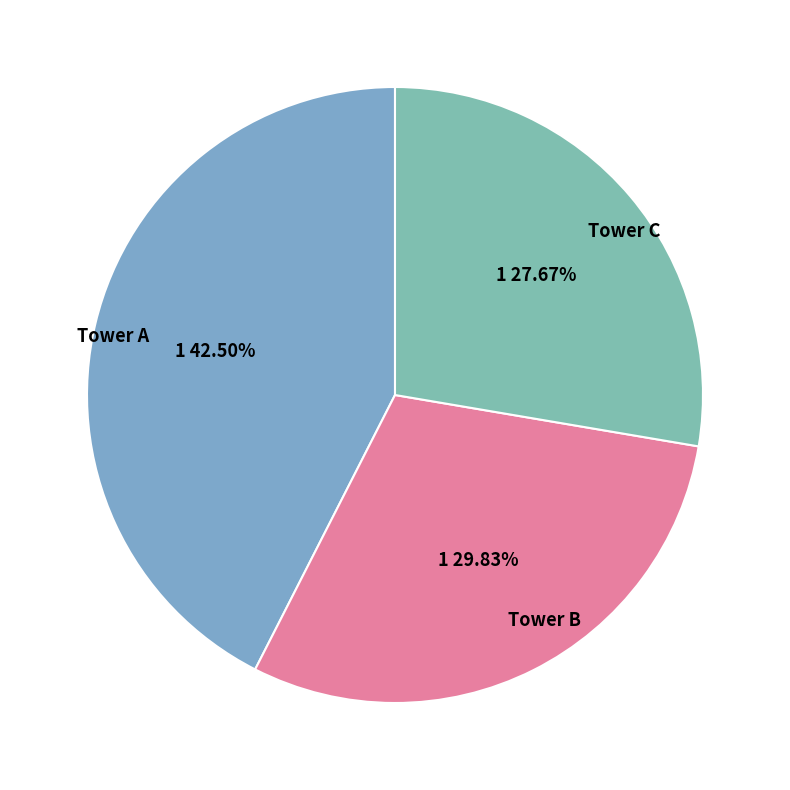

What is the largest slice in the pie chart?

Tower A